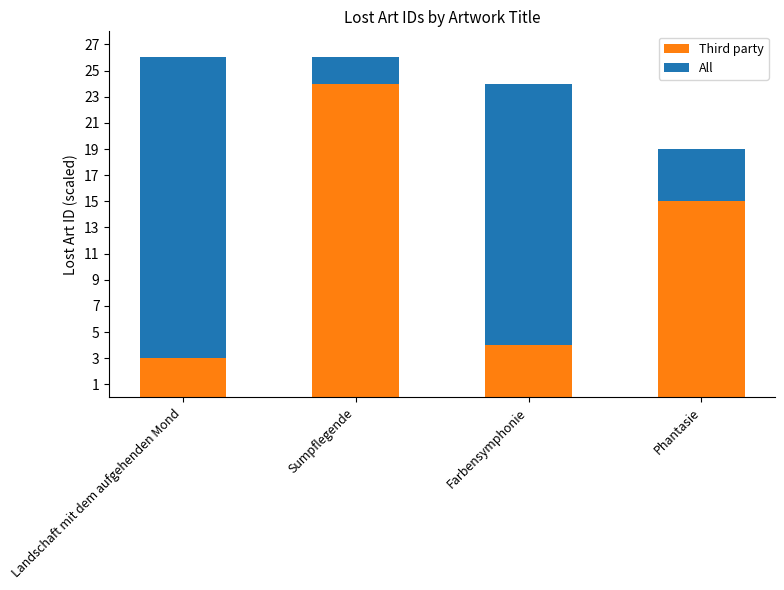

How many data points does each series have?

4